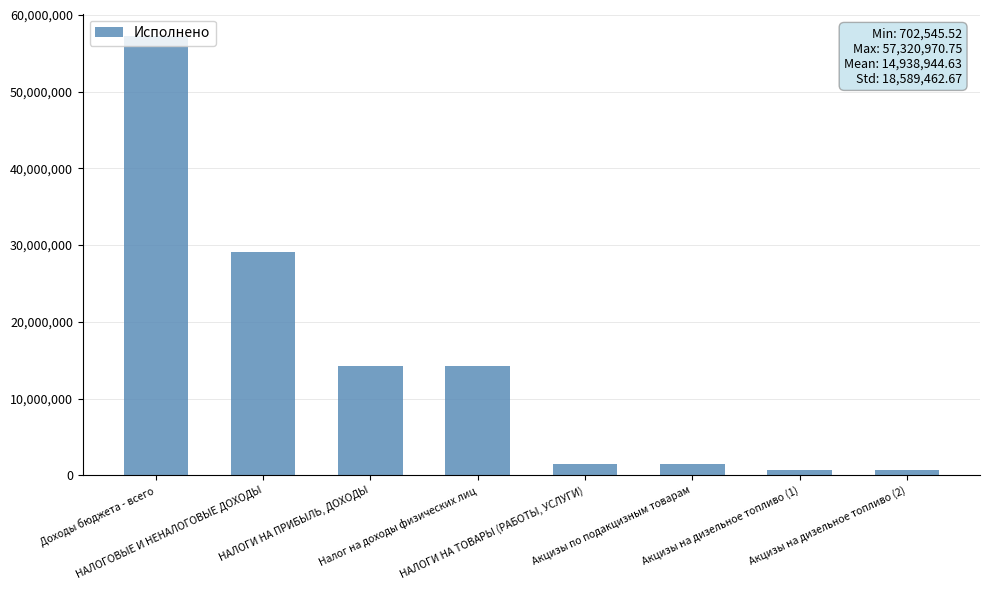

Reading right to left, list all the values displayed in this chart.

702545.5	702545.5	1521782.6	1521782.6	14293654.6	14293654.6	29154620.8	57320970.8